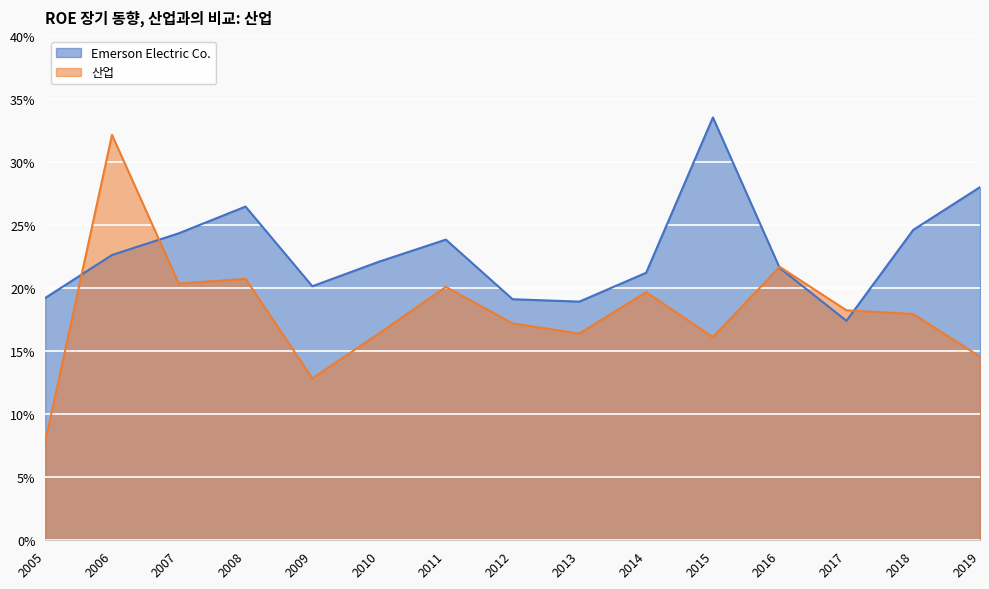

What is the difference between the second highest and second lowest values in the Emerson Electric Co. series?

0.1